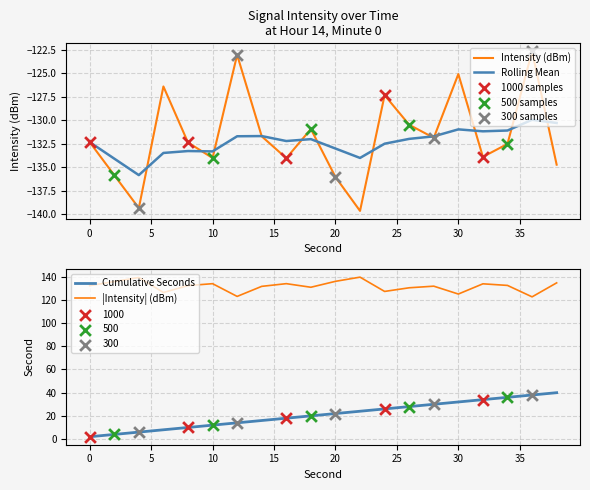

What is the minimum value for Intensity (dBm)?

-139.7